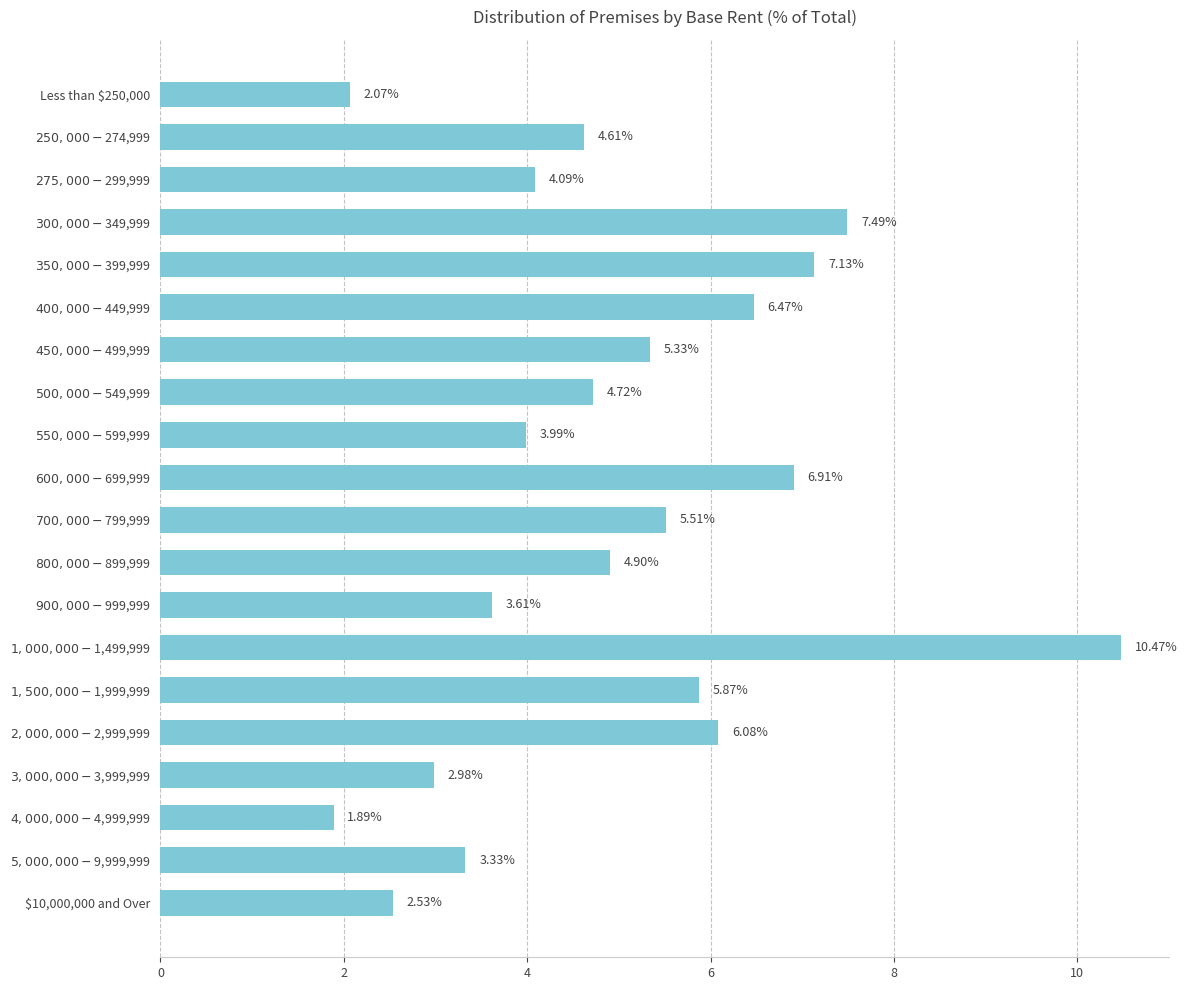

What is the difference between the maximum and minimum values?

8.6